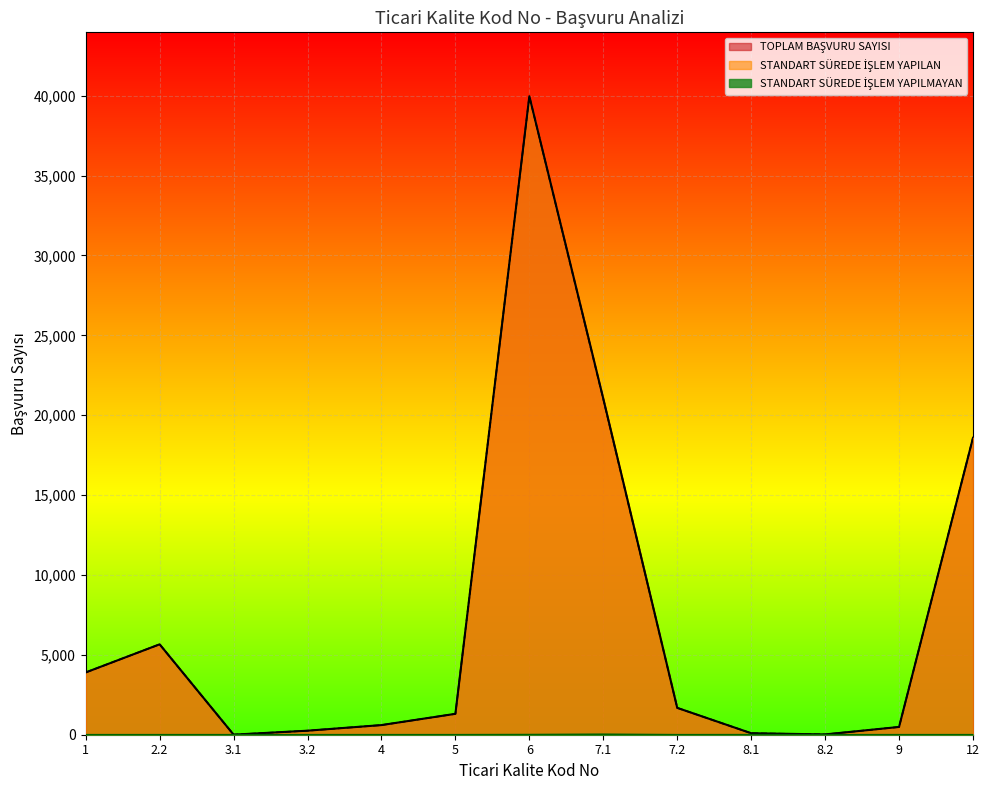

What is the difference between the second highest and second lowest values in the STANDART SÜREDE İŞLEM YAPILAN series?

20985